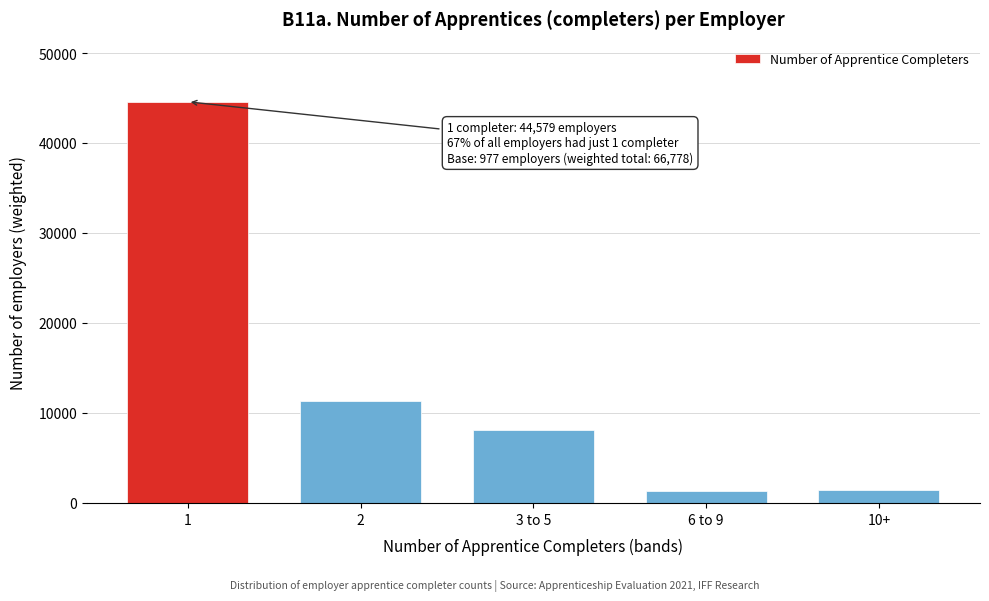

Which has a higher value, 6 to 9 or 3 to 5?

3 to 5